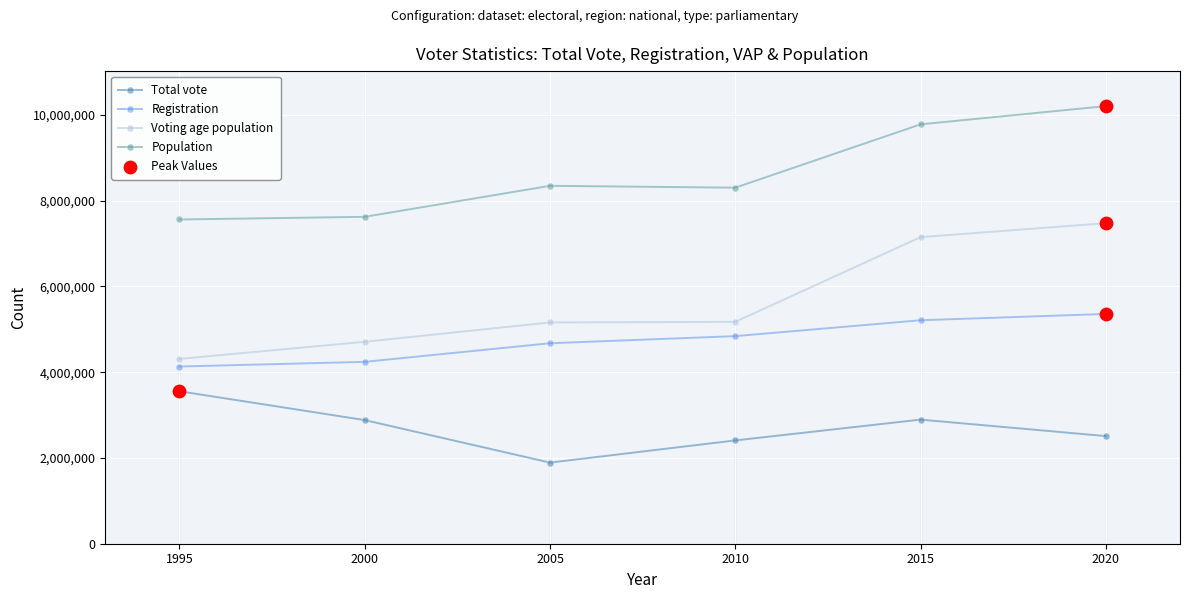

What is the total value across all series at 2010?

20729427